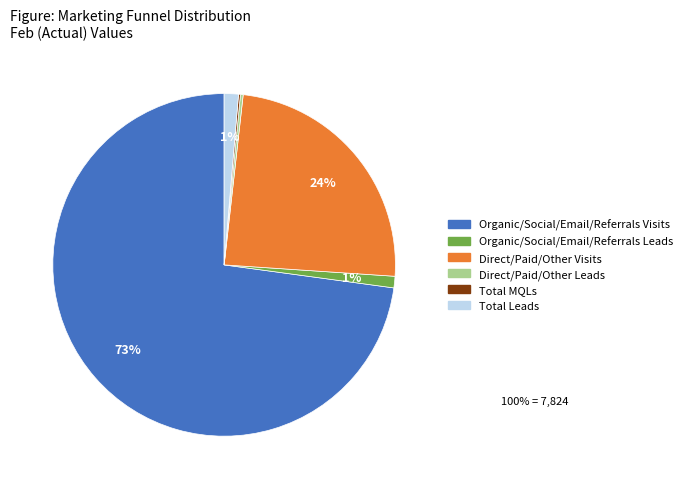

What is the majority slice?

Organic/Social/Email/Referrals Visits